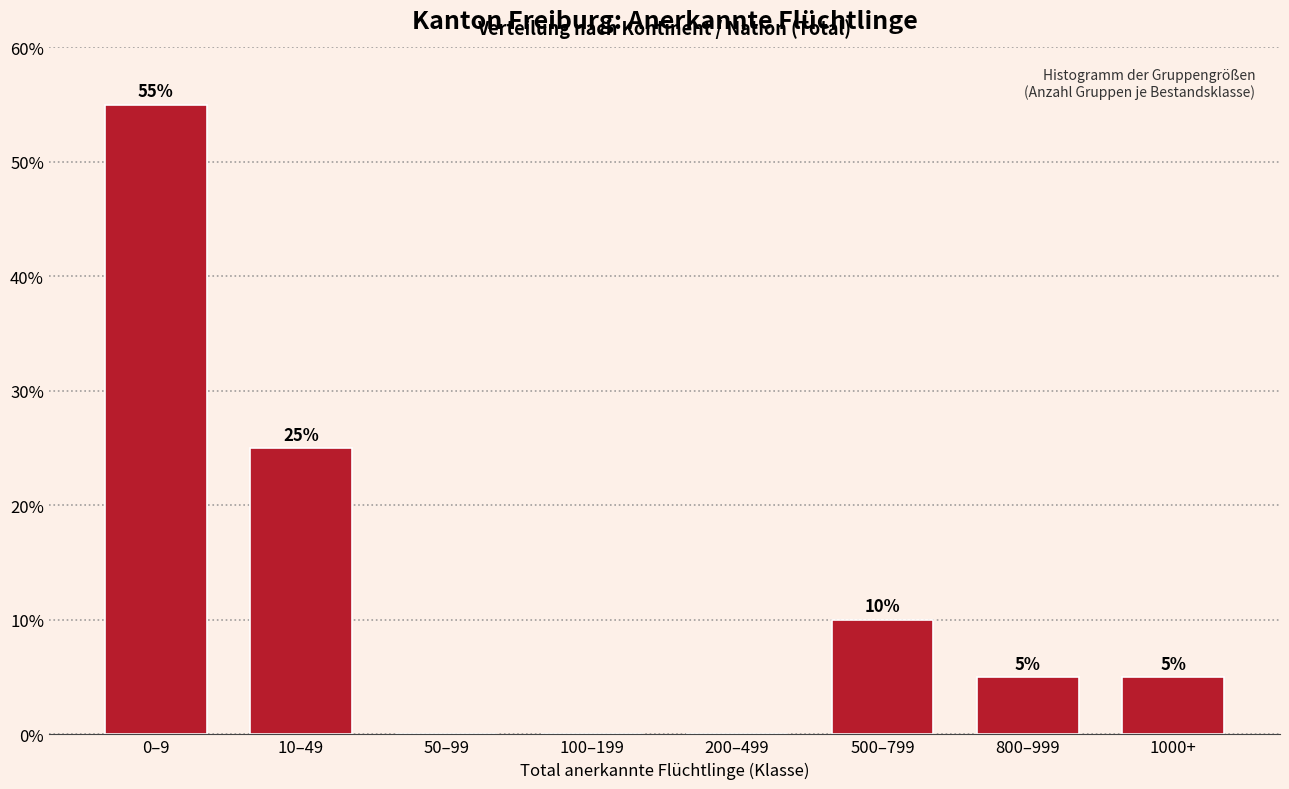

Are the bars horizontal?

No